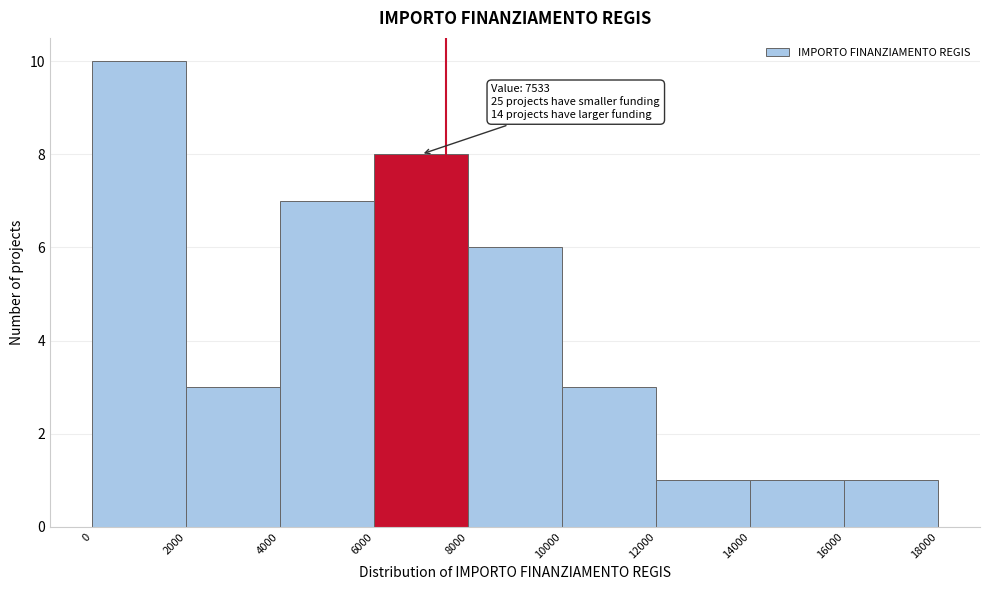

Which range on the x-axis has the tallest bar?

0 to 2000